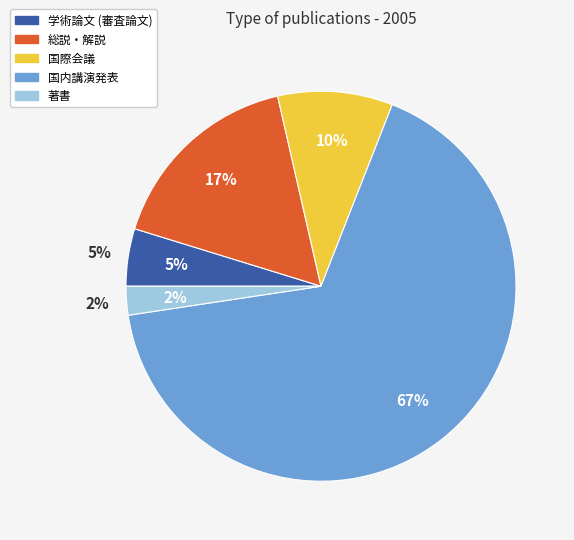

What percentage do 総説・解説 and 国際会議 together represent?

26.2%